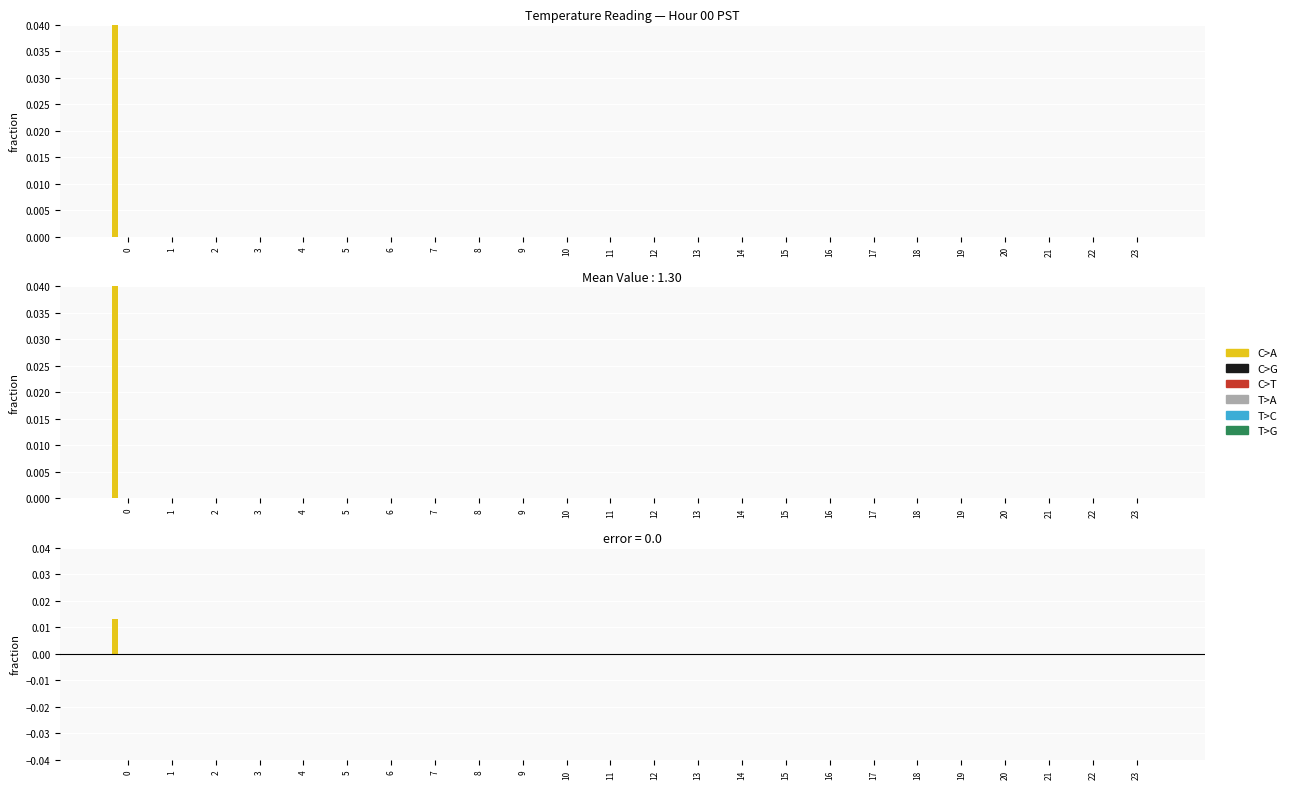

Between 6 and 22, which series saw the biggest shift?

C>A